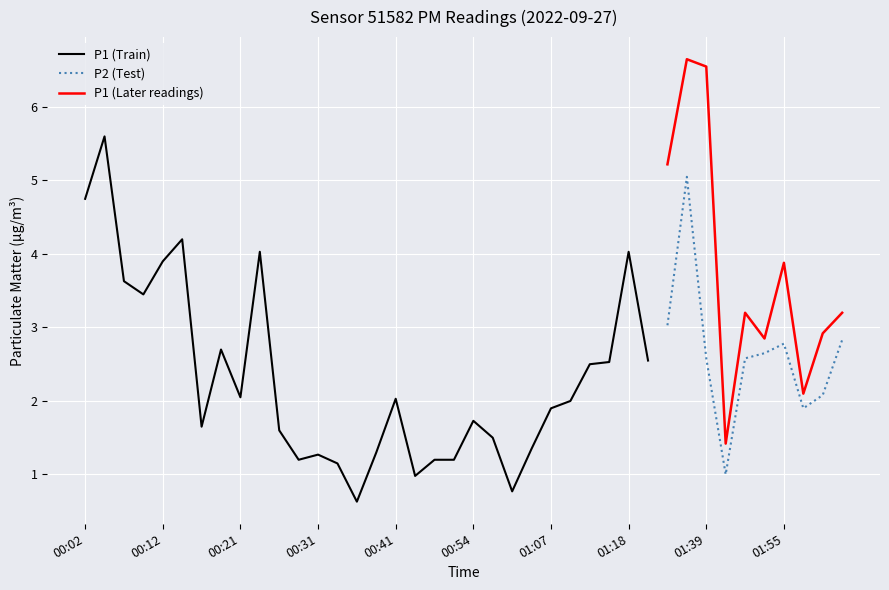

List the series in order of their overall mean, highest first.

P1, P2